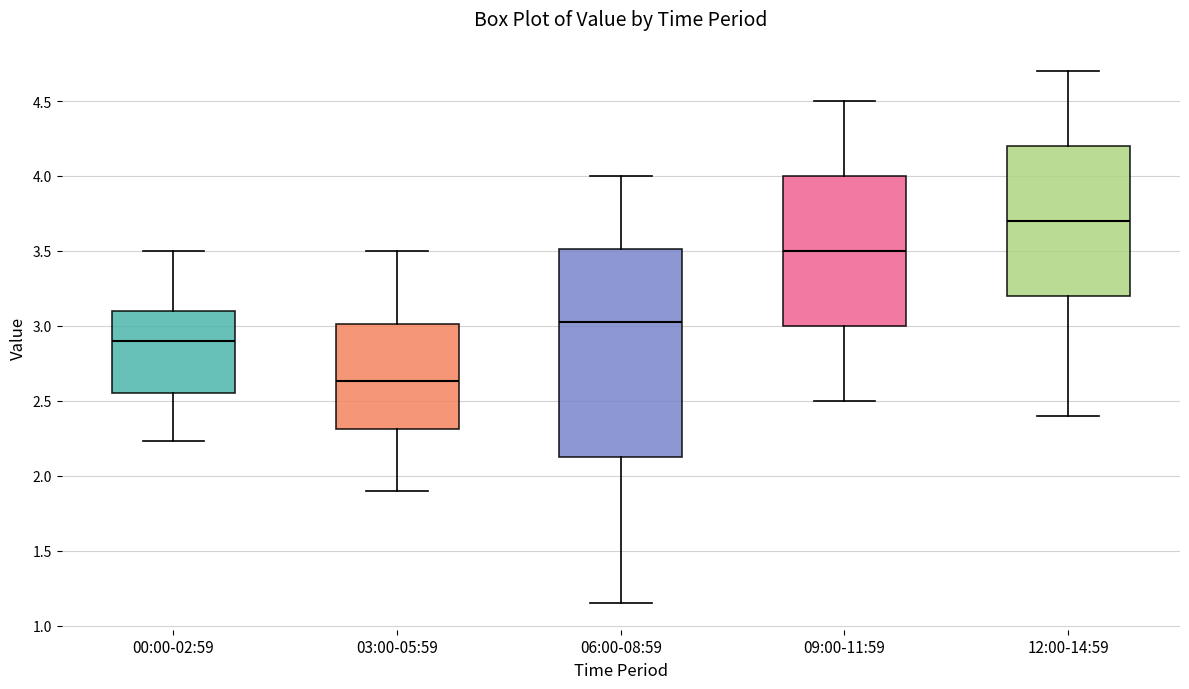

Reading left to right, read every box against the y-axis: the position of its median line, the range the box covers, and the ends of its whiskers. The values are not printed on the chart, so give them approximately, as read against the axis.

00:00-02:59: median 2.90, box 2.55 to 3.10, whiskers 2.25 to 3.50
03:00-05:59: median 2.65, box 2.30 to 3.00, whiskers 1.90 to 3.50
06:00-08:59: median 3.05, box 2.15 to 3.50, whiskers 1.15 to 4.00
09:00-11:59: median 3.50, box 3.00 to 4.00, whiskers 2.50 to 4.50
12:00-14:59: median 3.70, box 3.20 to 4.20, whiskers 2.40 to 4.70